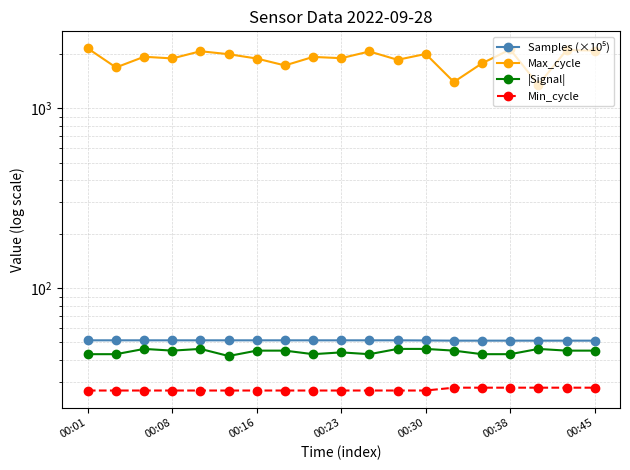

What is the lowest value of the |Signal| series?

42.0